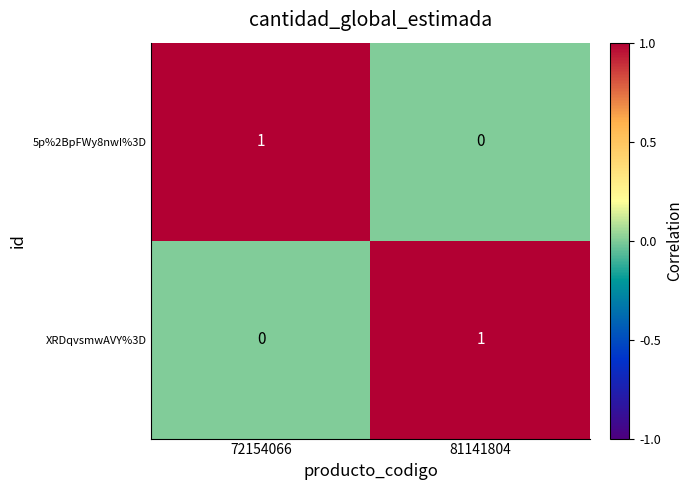

What is the spread (max minus min) of values at 72154066?

1